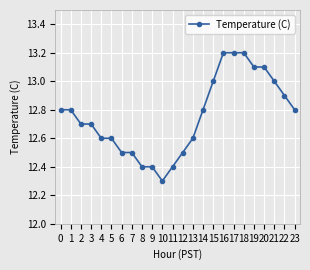

How many values are between 12 and 13?

19